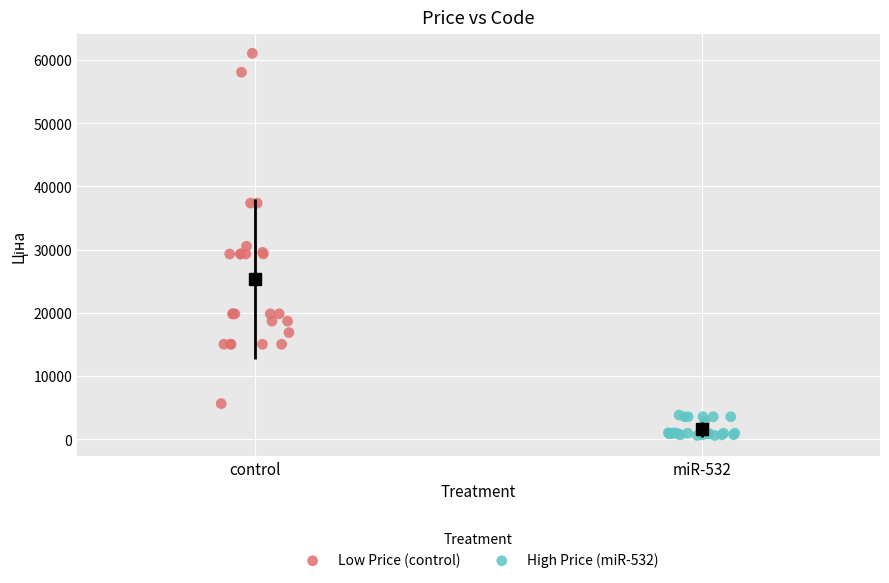

Which series has the largest Y range (max minus min)?

Low Price (control)